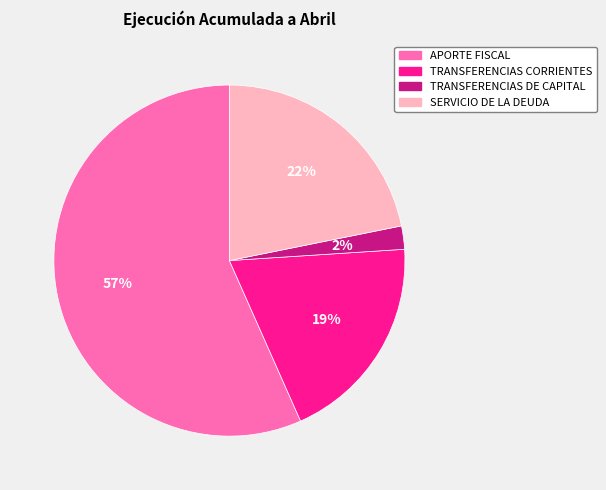

To the nearest percent, what portion does APORTE FISCAL represent?

57%